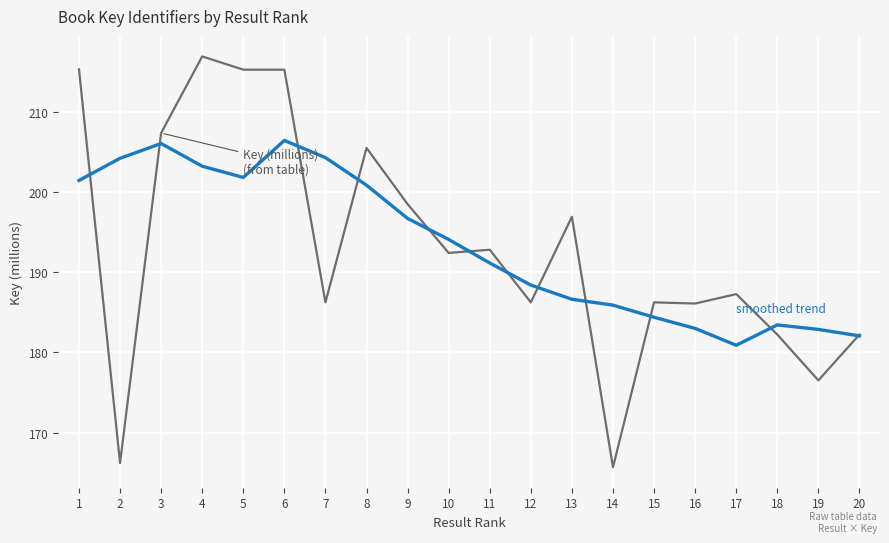

What is the total value across all series at 16?

369.1